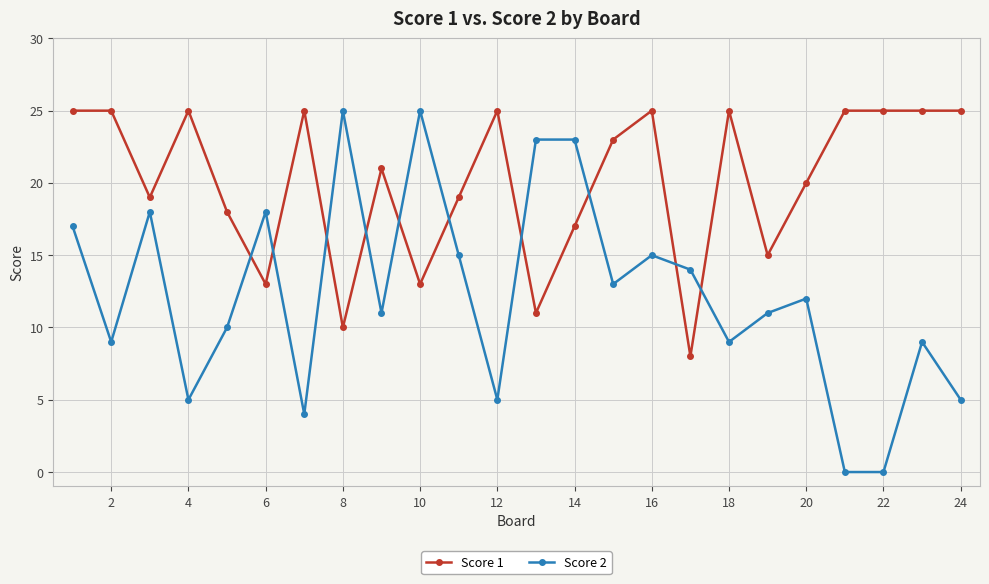

Rank the series by their average value, from highest to lowest.

Score 1, Score 2